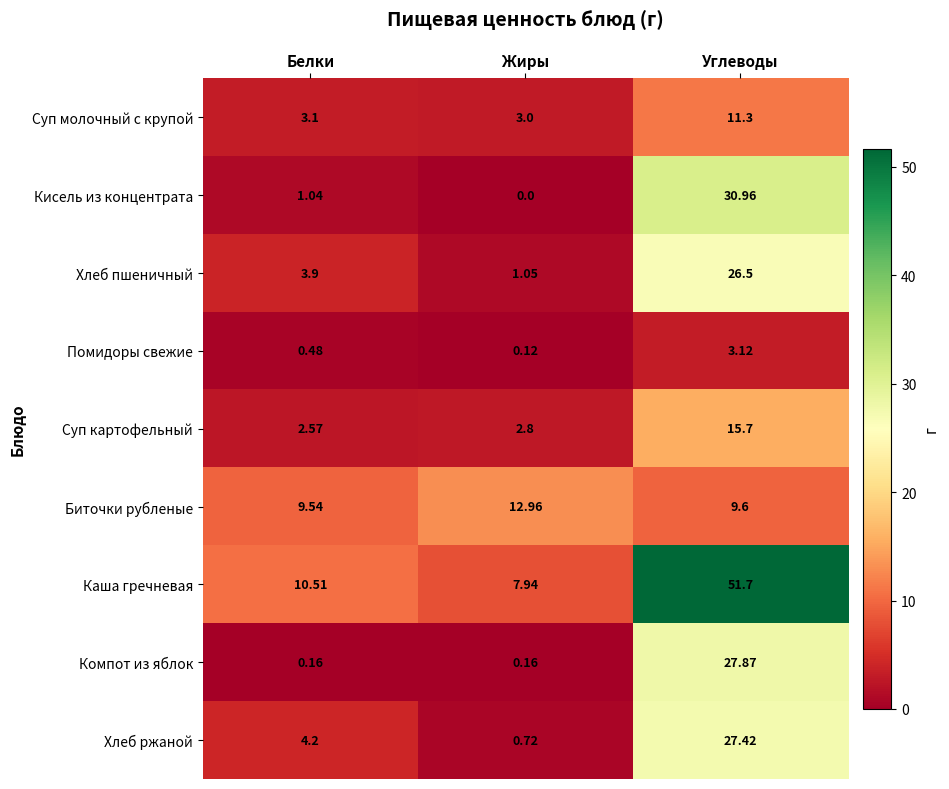

Where is Суп картофельный nearest to the value 9?

Жиры